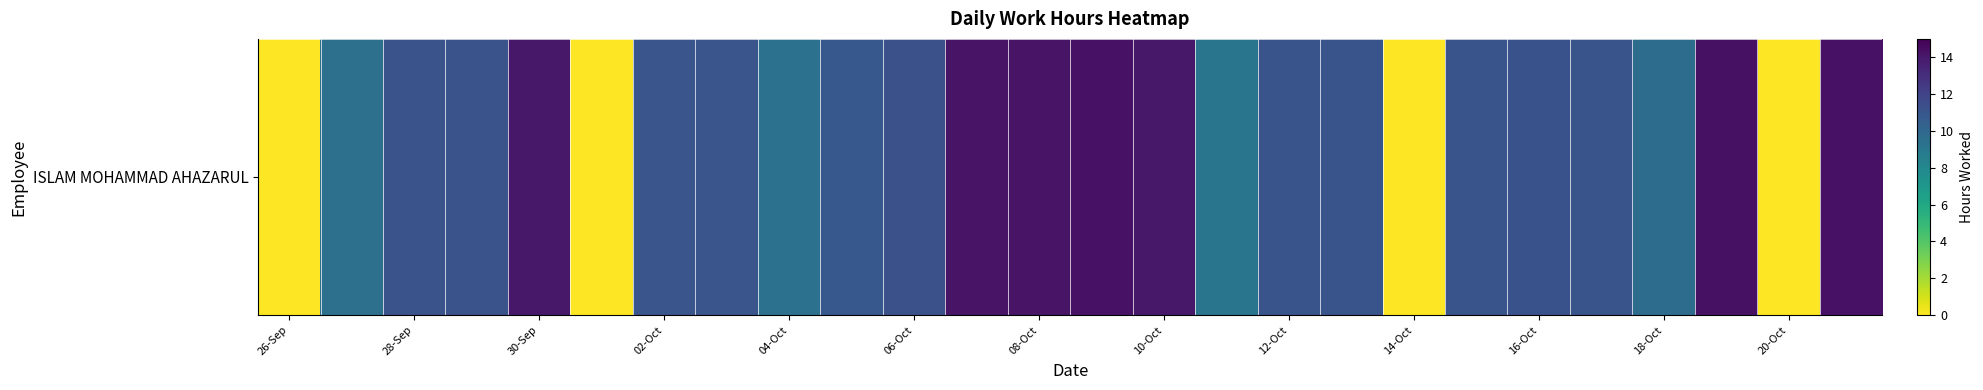

At which label does the data first exceed 11?

28-Sep